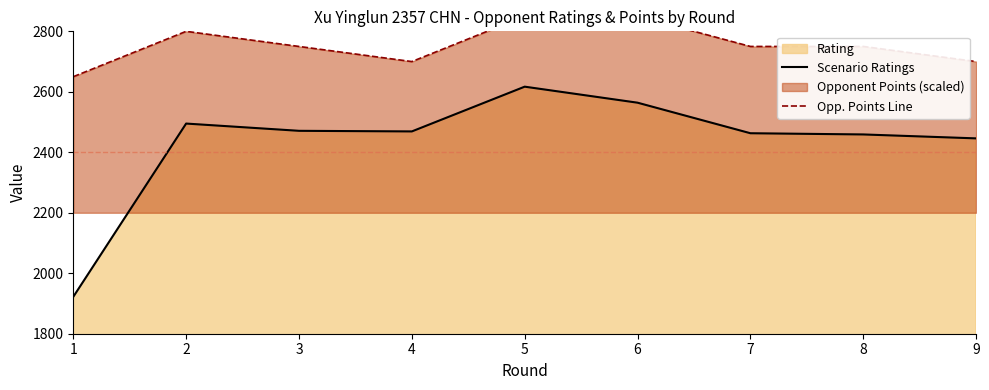

Reading left to right, list all the values displayed in this chart.

Scenario Ratings: 1922	2495	2471	2469	2617	2564	2463	2459	2446
Opp. Points Line: 2650	2800	2750	2700	2850	2850	2750	2750	2700